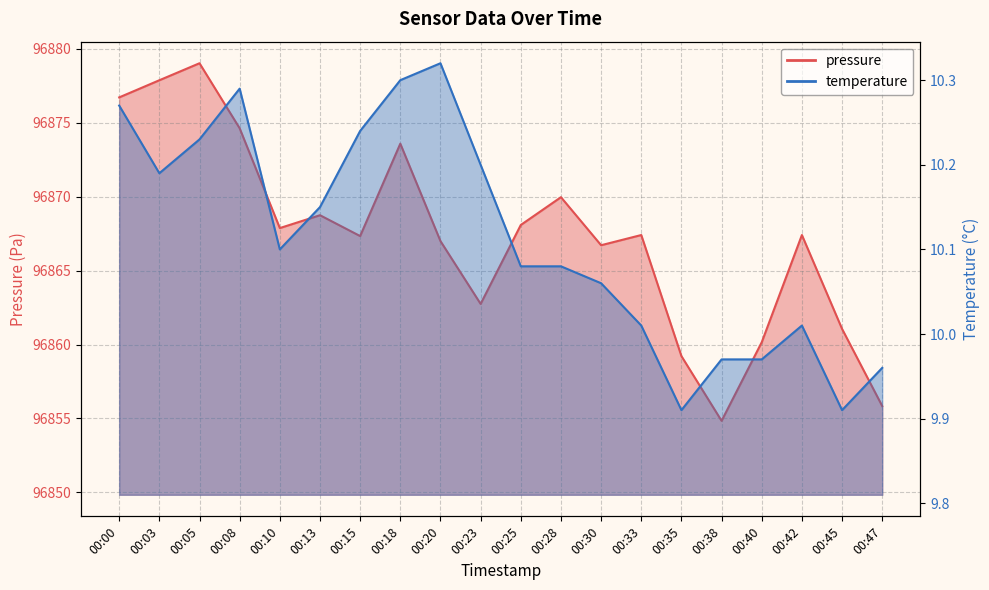

Which series has the largest total across all categories?

pressure